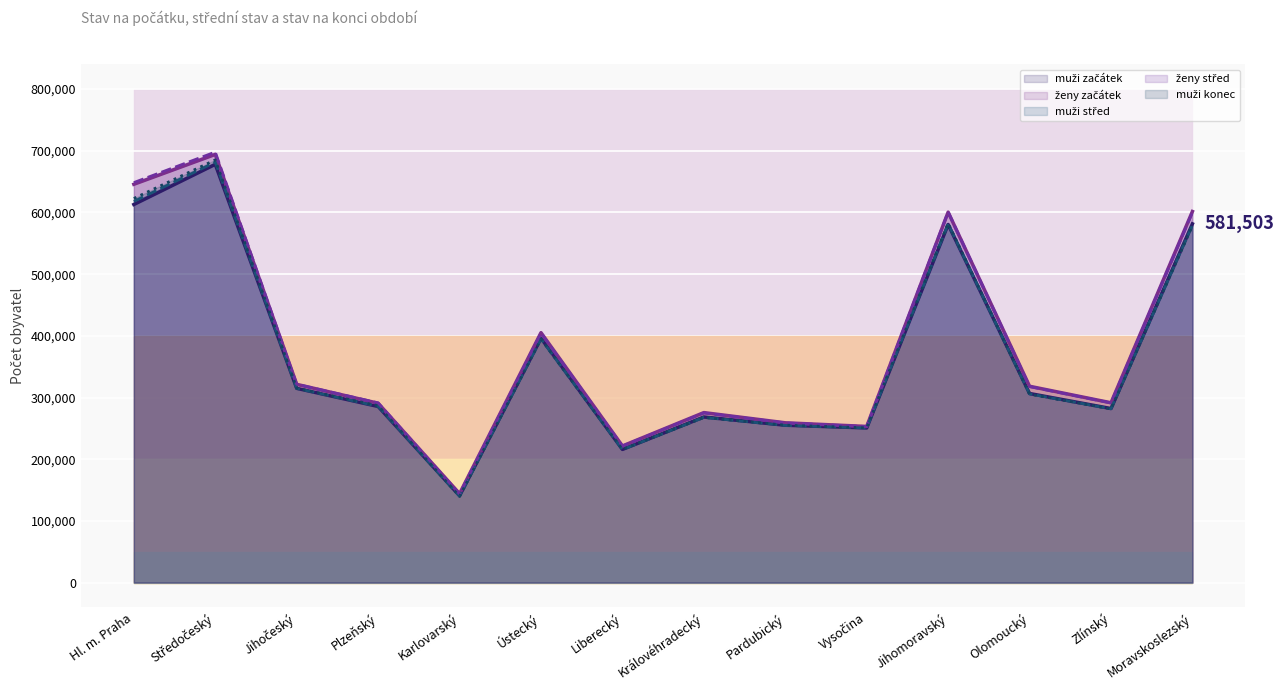

Does the chart display data point markers on the line(s)?

No